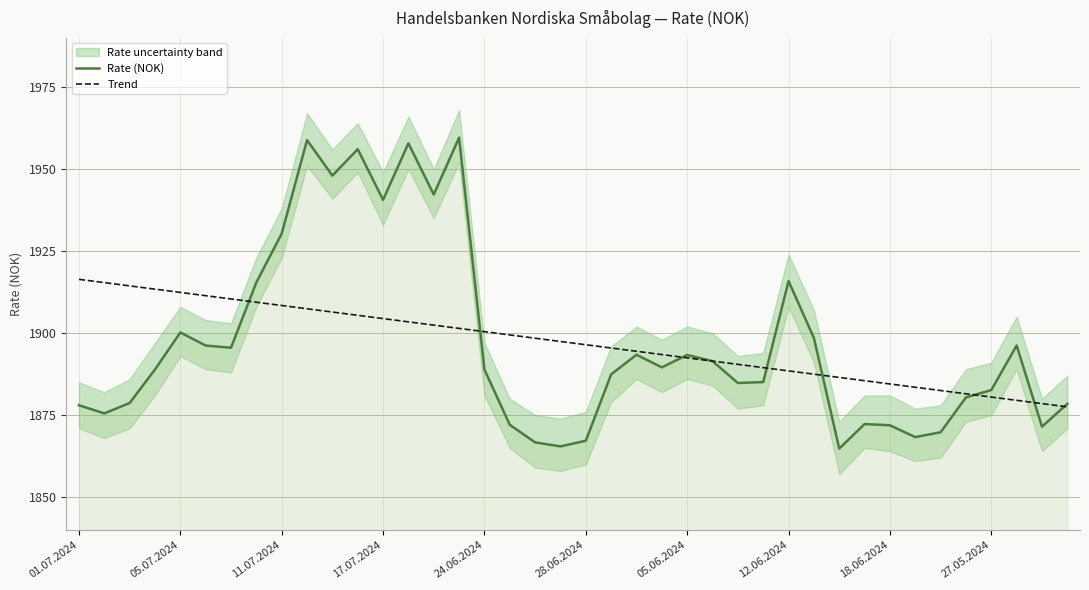

What is the difference between the second highest and minimum values in the Rate (NOK) series?

94.1